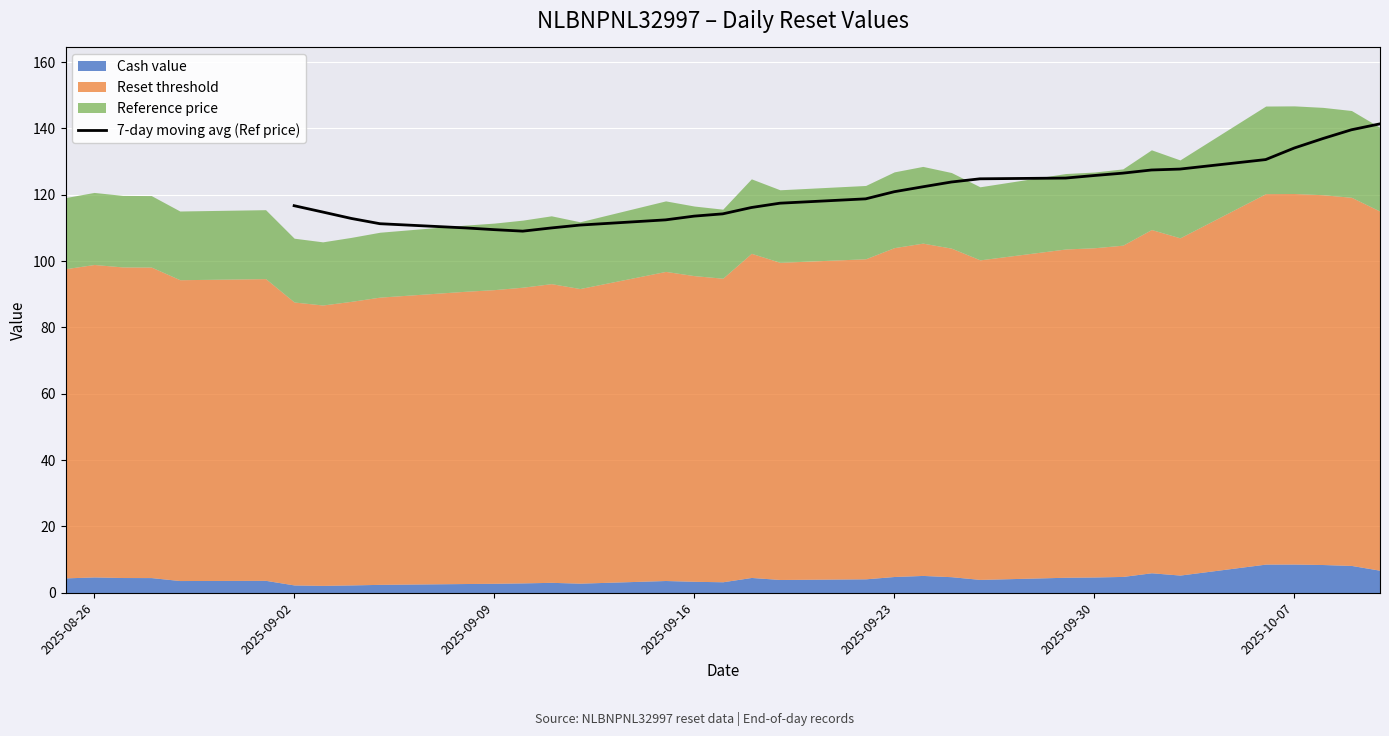

Is it true that 7-day moving avg (Ref price) equals 109.5 at 2025-09-09?

True